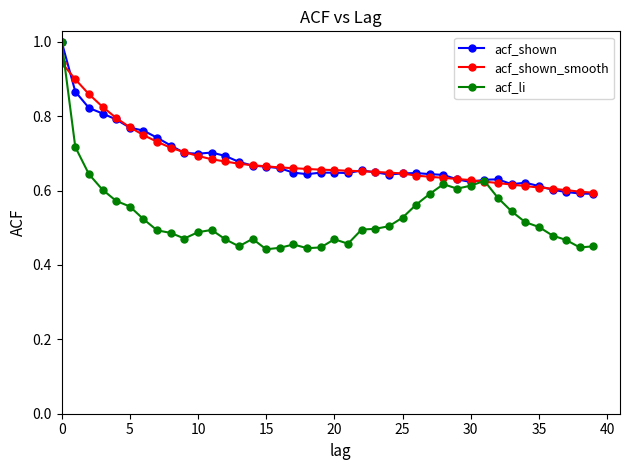

Which series has the widest spread of values?

acf_li